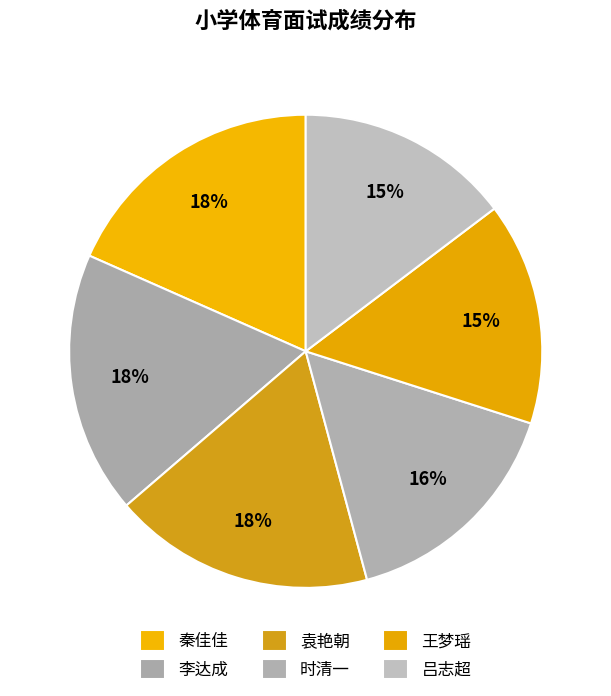

How many segments does this pie chart have?

6